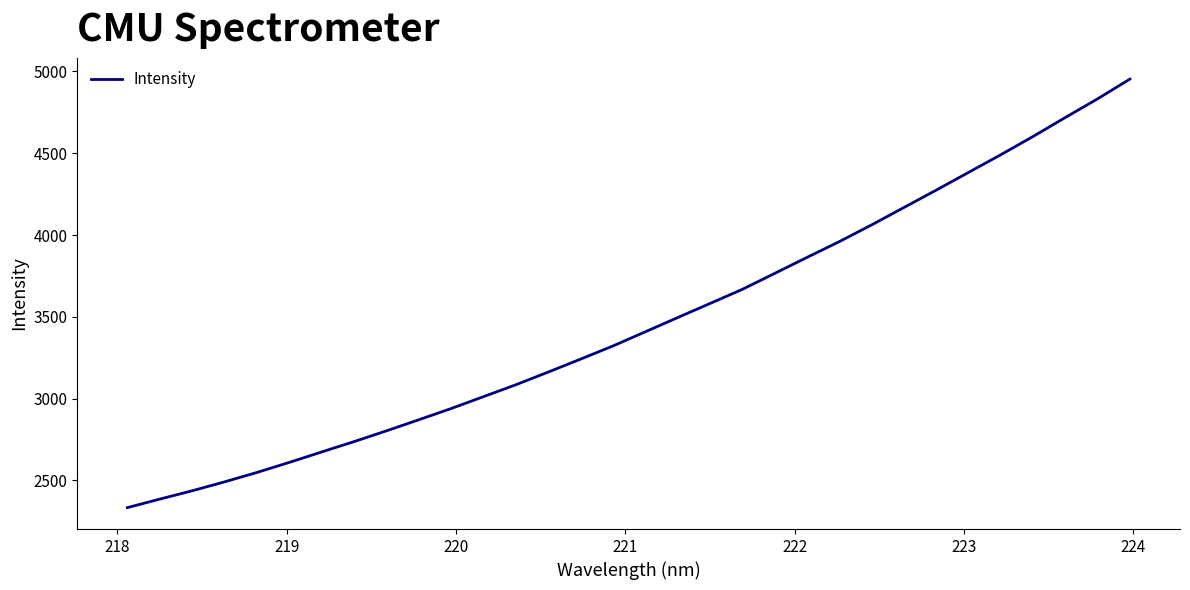

What is the smallest value displayed?

2333.9